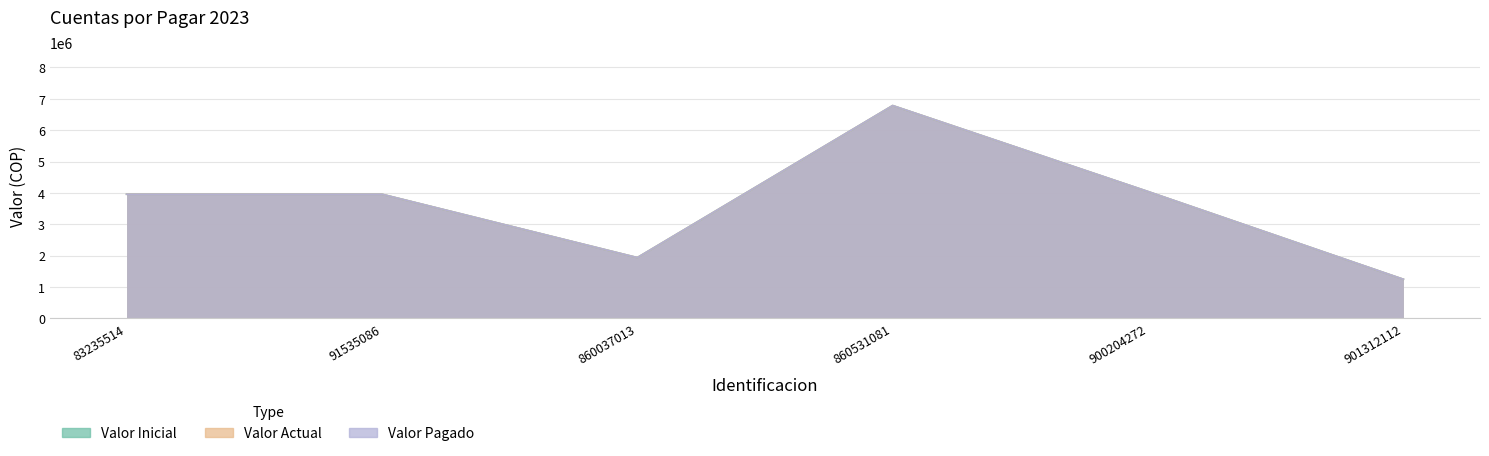

Where is the first local minimum for Valor Actual?

860037013